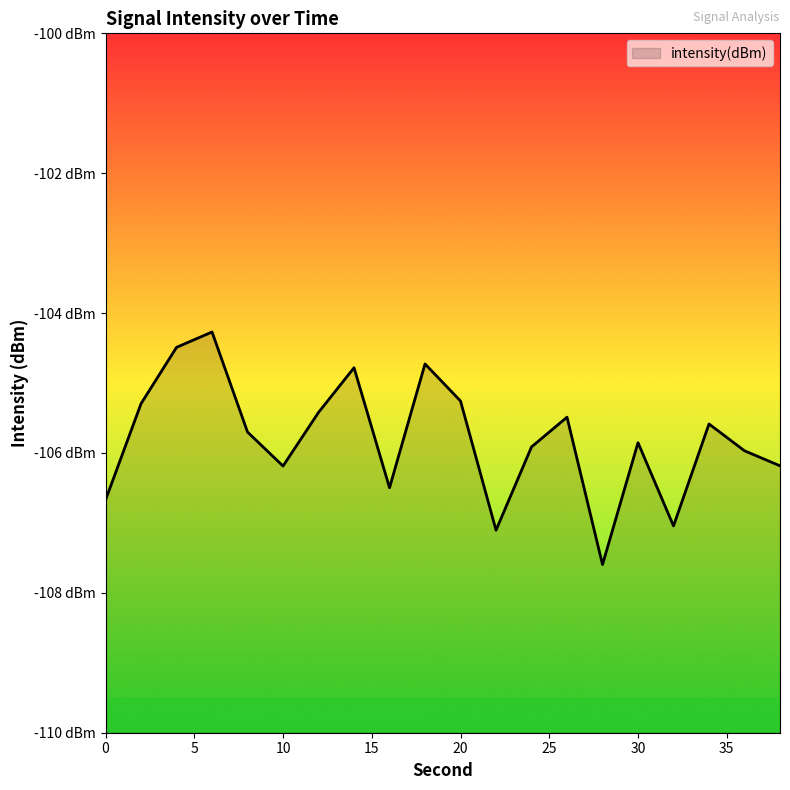

How many points are lower than both their immediate neighbors (excluding endpoints)?

5